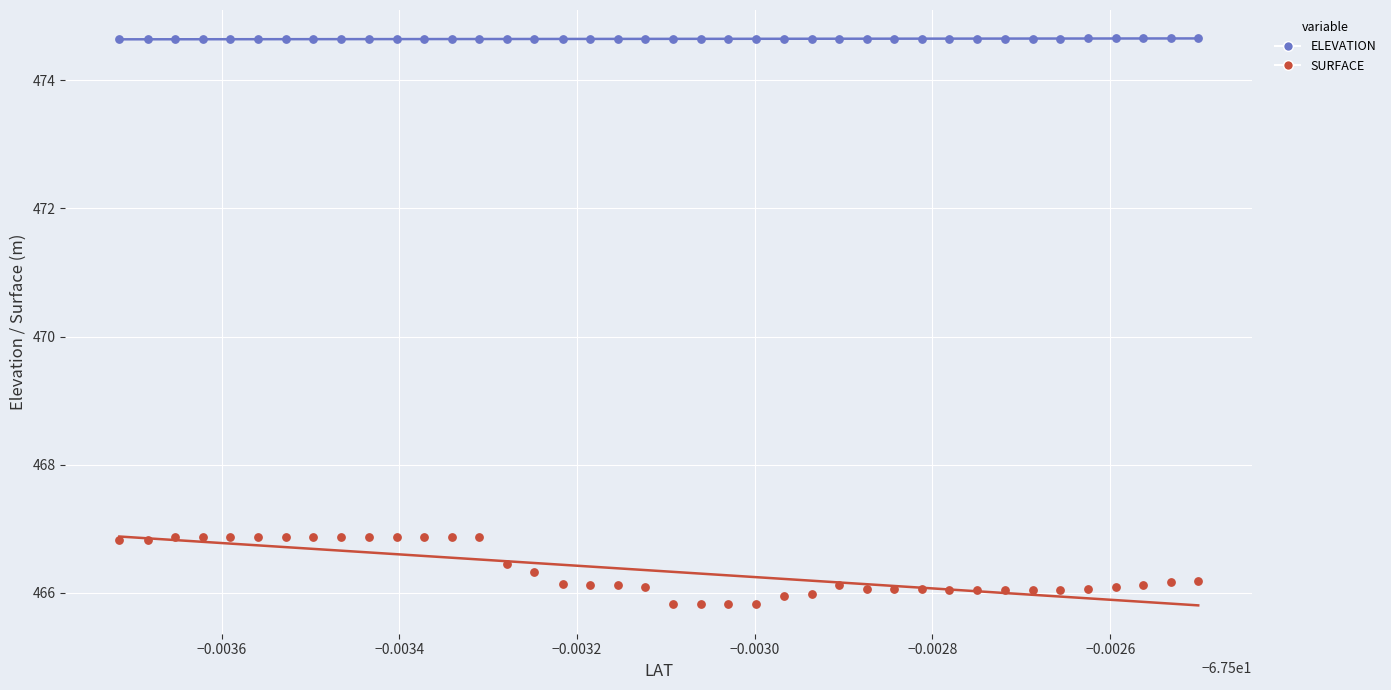

Which series reaches the maximum Y coordinate?

ELEVATION